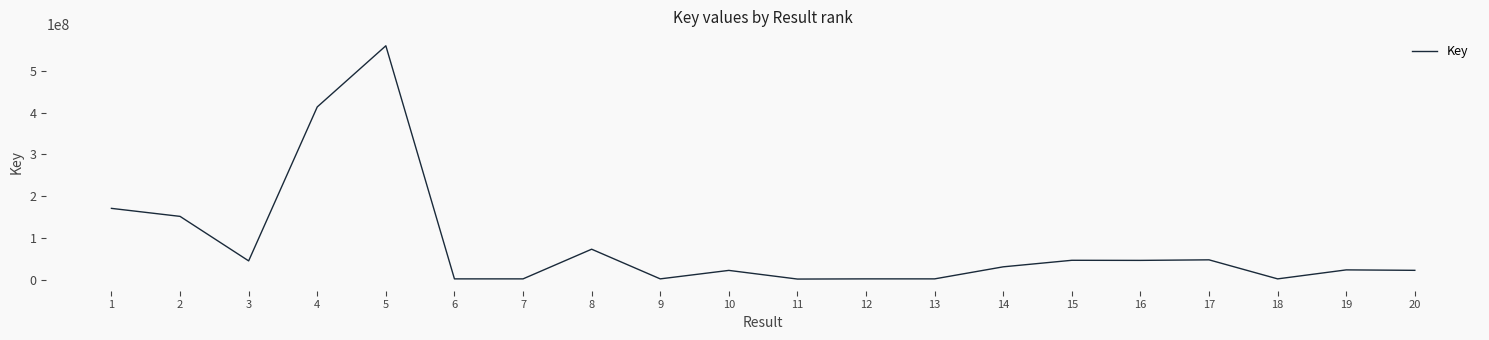

Is it true that the value at 10 is 21849684?

True